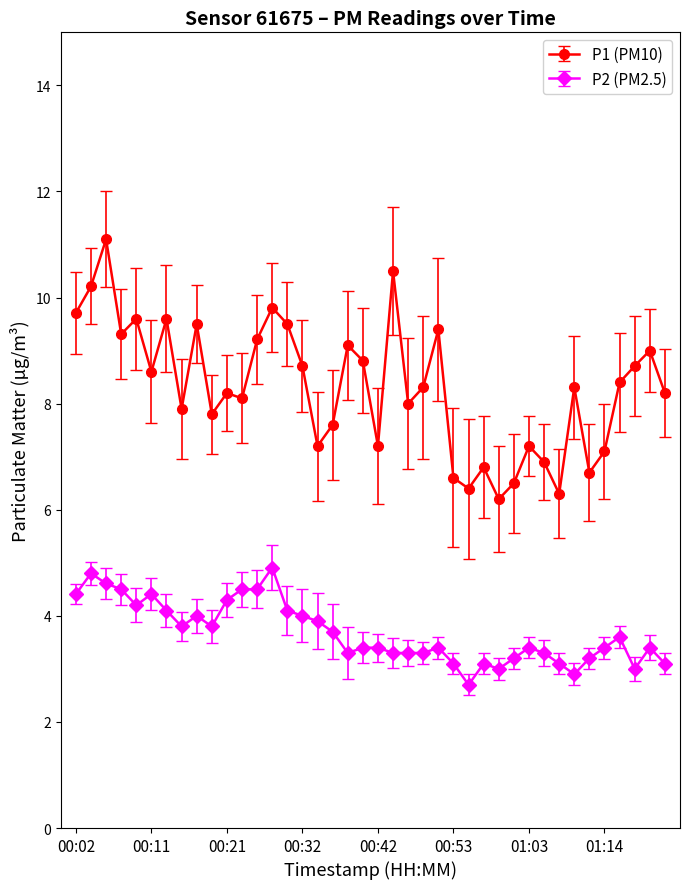

What is the minimum value shown in the chart?

2.7